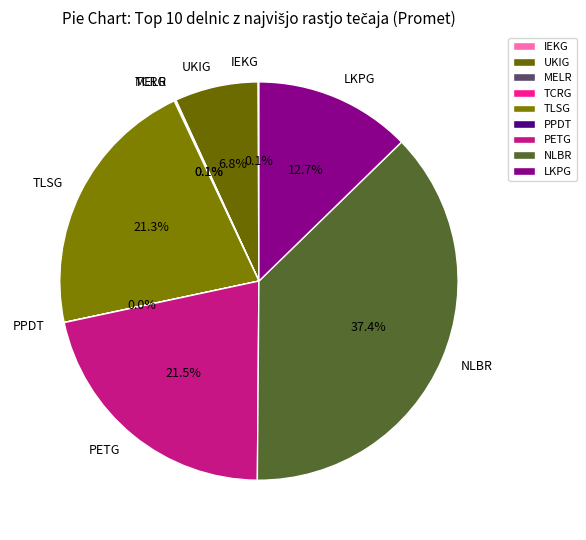

Which slice is the largest?

NLBR